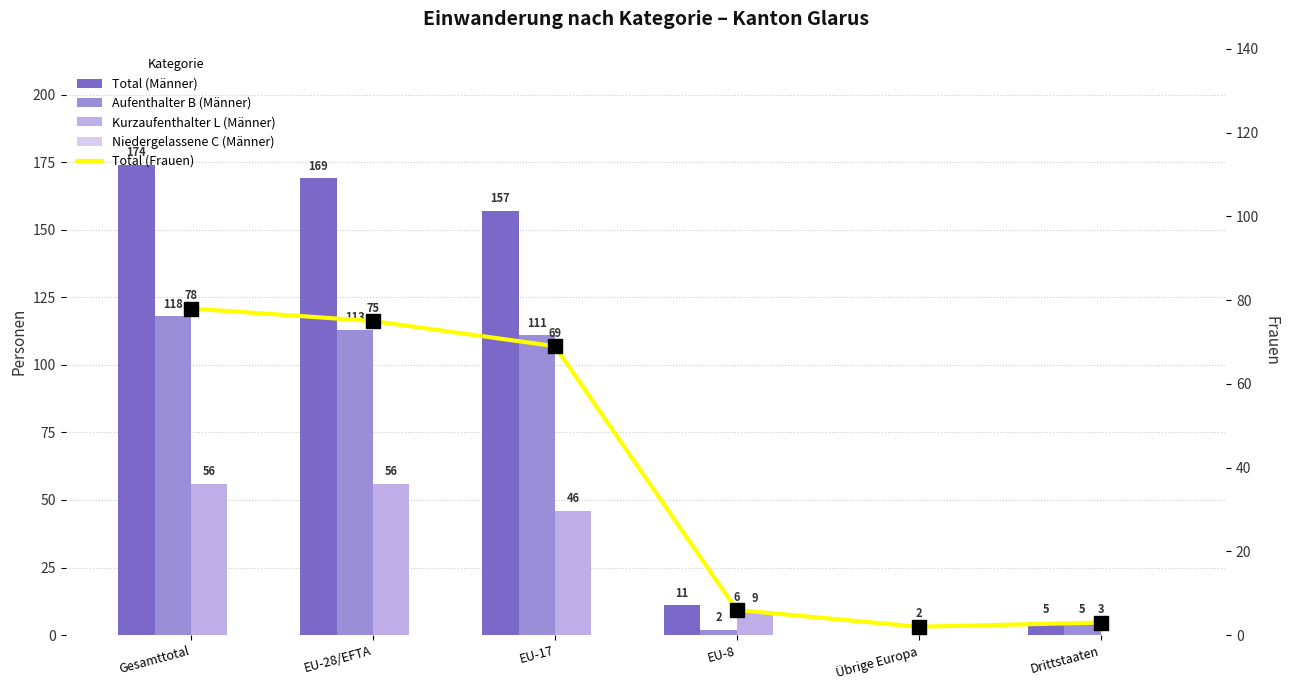

List the labels in order of Total (Männer) value, smallest first.

Übrige Europa, Drittstaaten, EU-8, EU-17, EU-28/EFTA, Gesamttotal